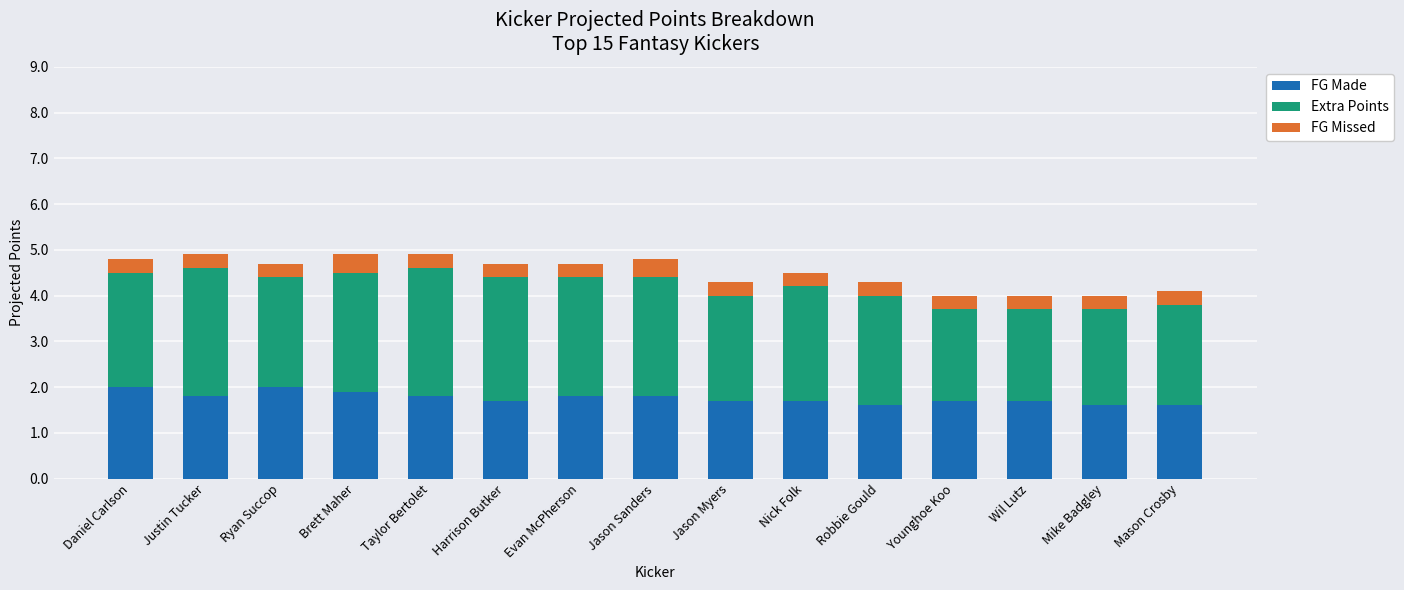

What is the sum of the FG Made values at Harrison Butker and Brett Maher?

3.6